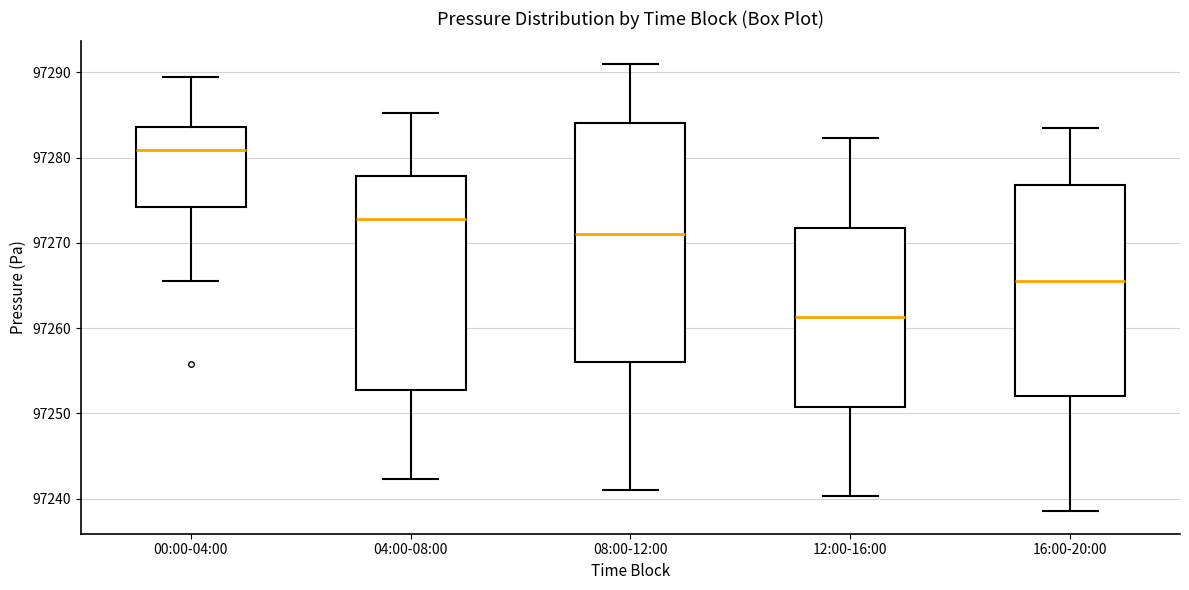

Reading left to right, read every box against the y-axis: the position of its median line, the range the box covers, and the ends of its whiskers. The values are not printed on the chart, so give them approximately, as read against the axis.

00:00-04:00: median 97281, box 97274 to 97284, whiskers 97266 to 97289
04:00-08:00: median 97273, box 97253 to 97278, whiskers 97242 to 97285
08:00-12:00: median 97271, box 97256 to 97284, whiskers 97241 to 97291
12:00-16:00: median 97261, box 97251 to 97272, whiskers 97240 to 97282
16:00-20:00: median 97266, box 97252 to 97277, whiskers 97239 to 97284